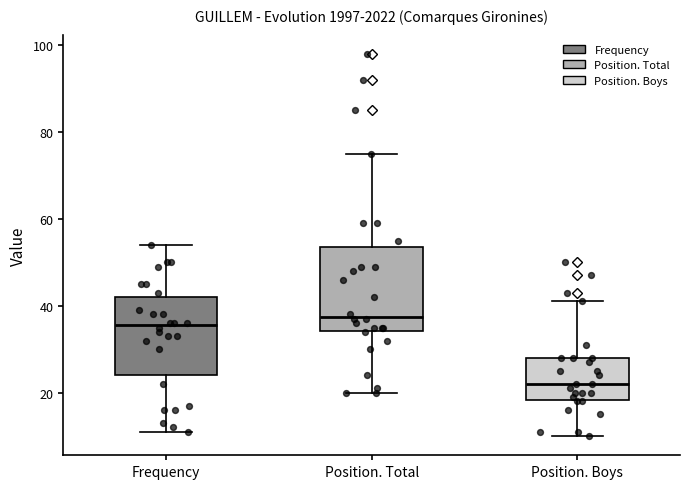

Reading left to right, read every box against the y-axis: the position of its median line, the range the box covers, and the ends of its whiskers. The values are not printed on the chart, so give them approximately, as read against the axis.

Frequency: median 36, box 24 to 42, whiskers 12 to 54
Position. Total: median 38, box 34 to 54, whiskers 20 to 76
Position. Boys: median 22, box 18 to 28, whiskers 10 to 42